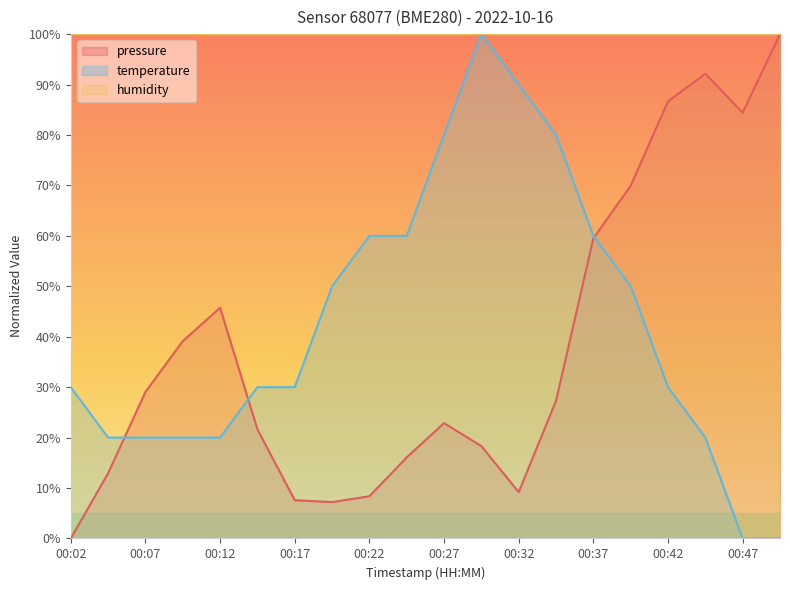

What is the value of the pressure point at the 6th from the left?

21.6